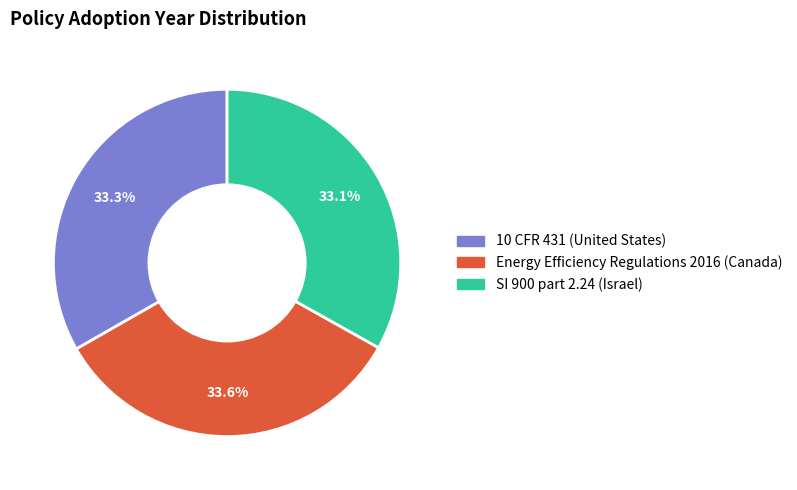

How many segments does this pie chart have?

3